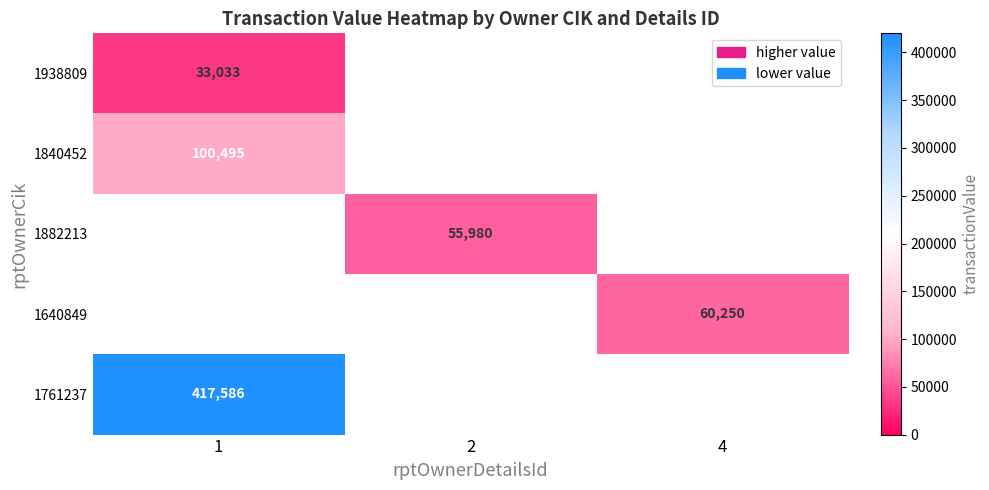

Which has a higher value, 2 or 1?

1